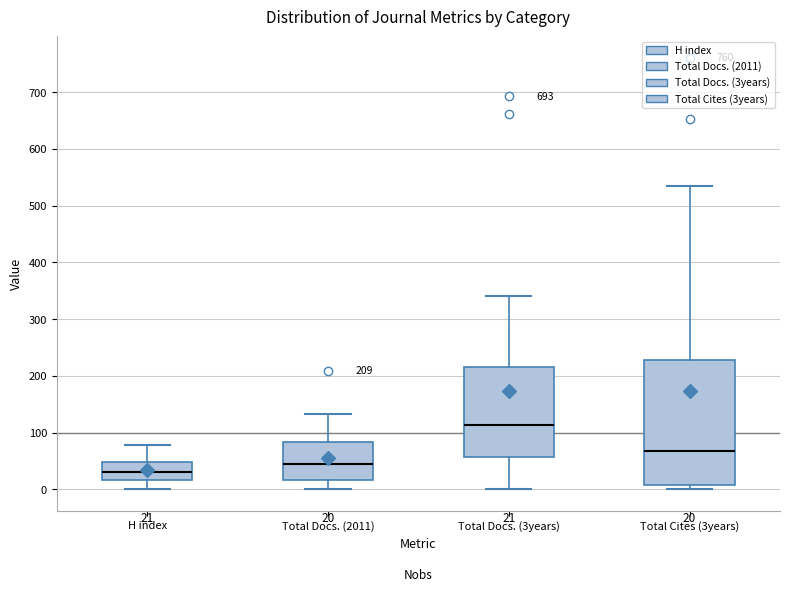

Which box has the highest median line?

Total Docs. (3years)